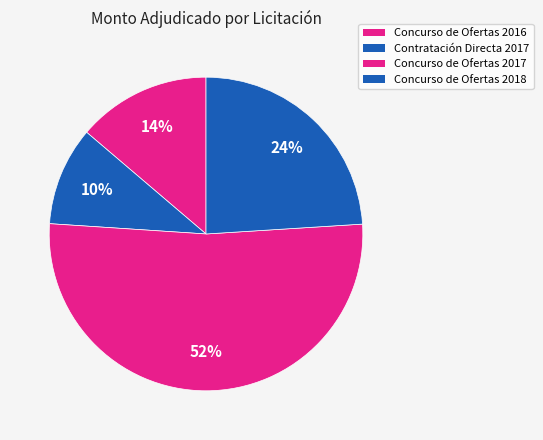

To the nearest percent, what is the difference between the largest and smallest slice percentages?

42%